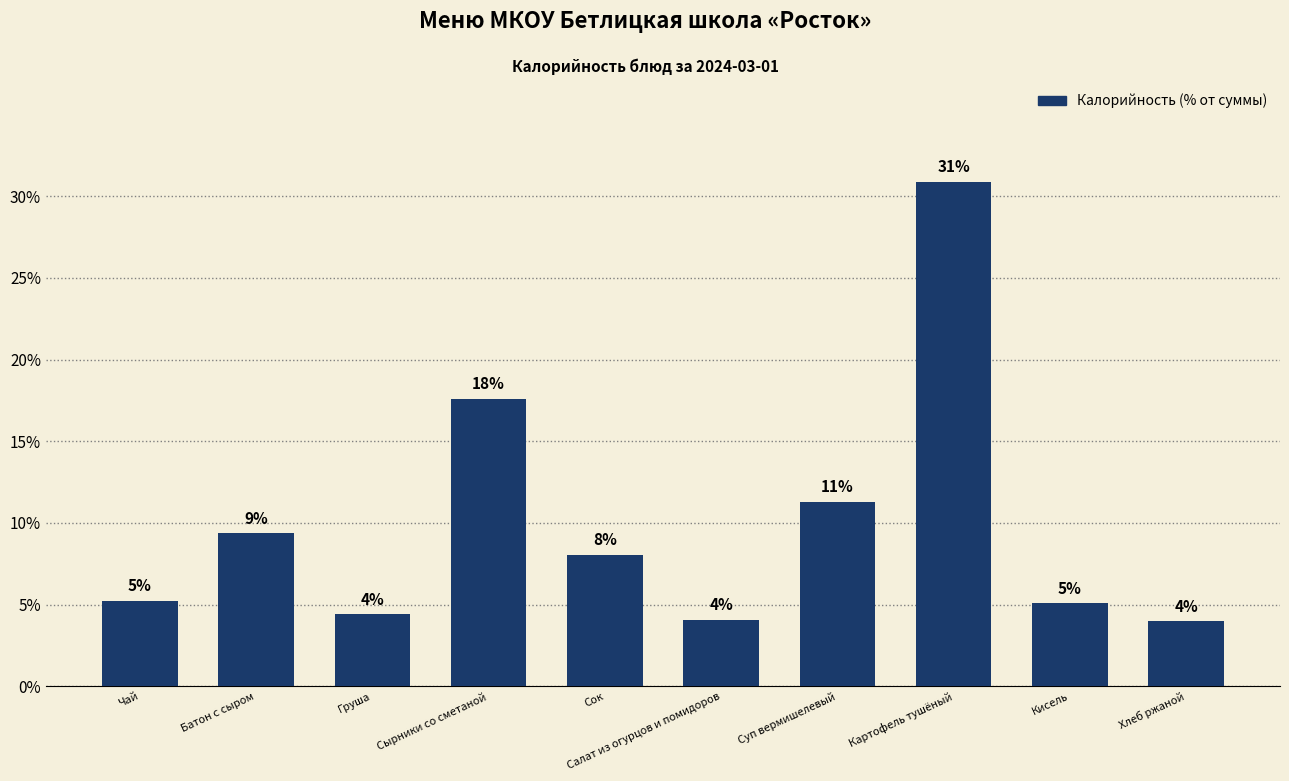

The value at Батон с сыром is 16.7. True or false?

False